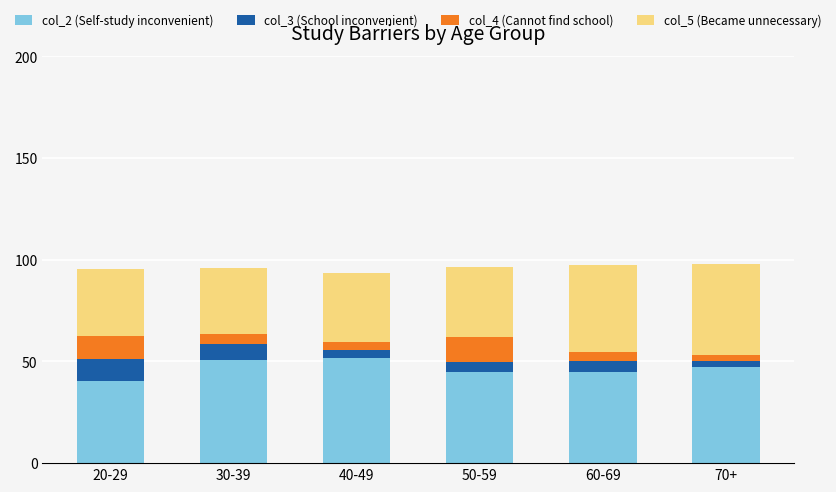

What is the maximum value for col_2 (Self-study inconvenient)?

51.6